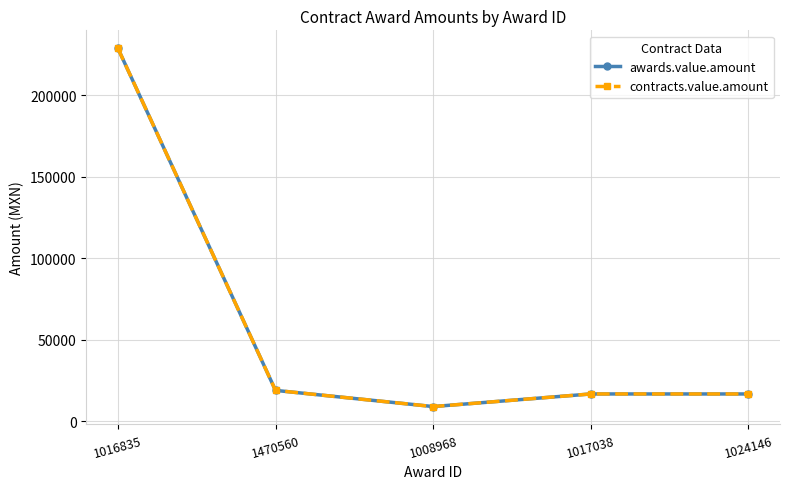

Is this an area chart (filled region under the line)?

No